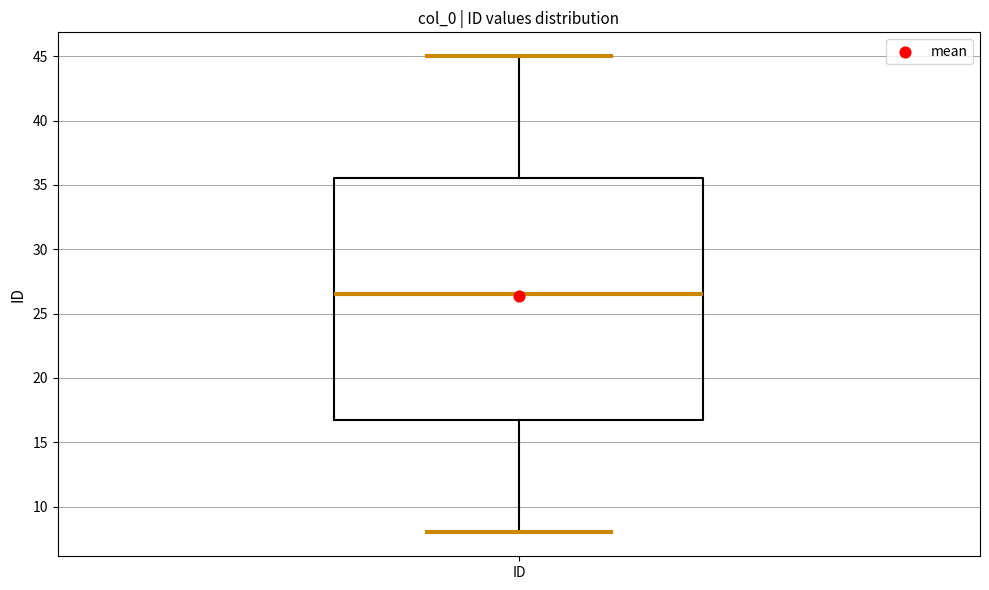

Transcribe this box plot: give where the median line is, the range the box spans, and where the two whiskers end, as read against the y-axis. The values are not printed on the chart, so give them approximately, as read against the axis.

median 26.5, box 17.0 to 35.5, whiskers 8.0 to 45.0